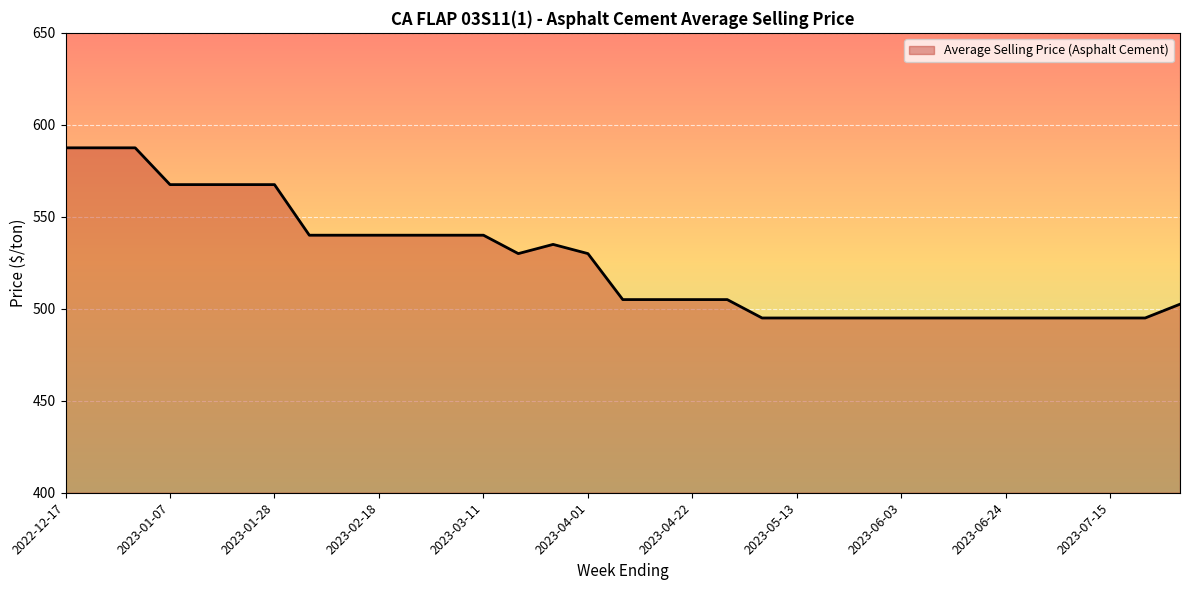

What is the difference between the maximum and second lowest values?

92.5